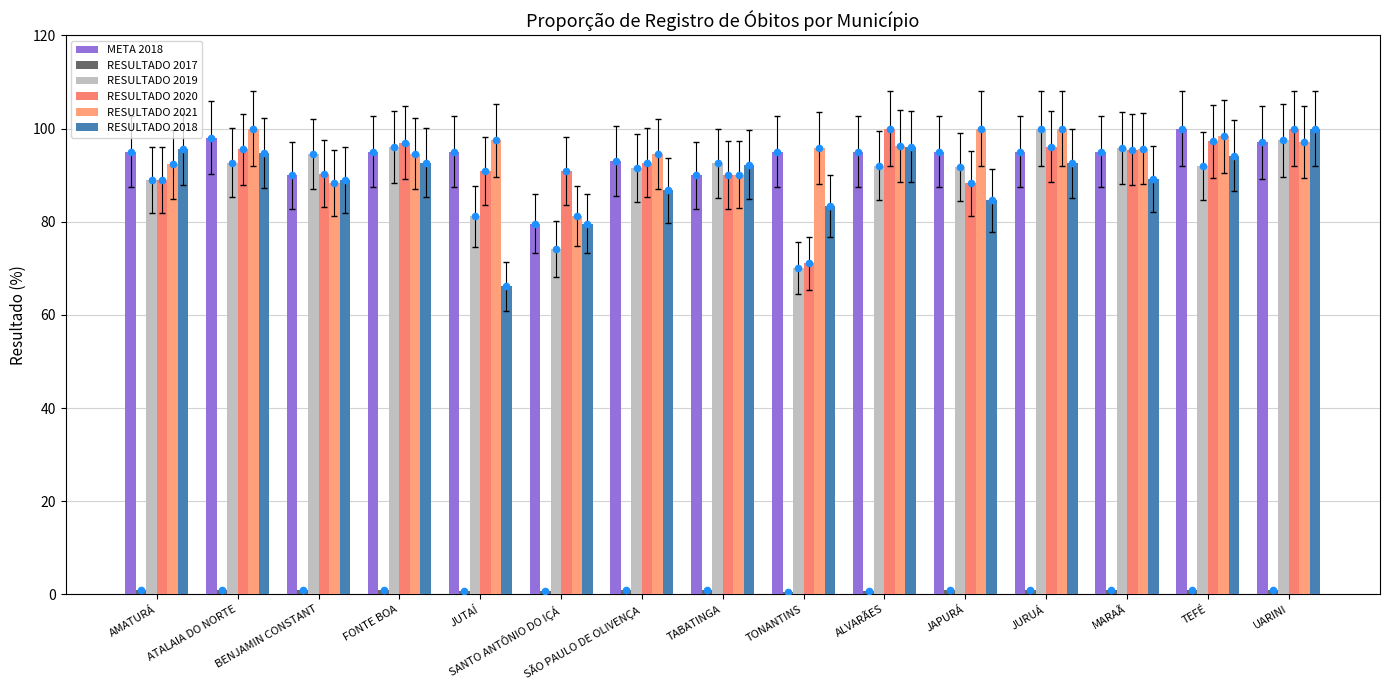

What is the total value across all series at TEFÉ?

482.7